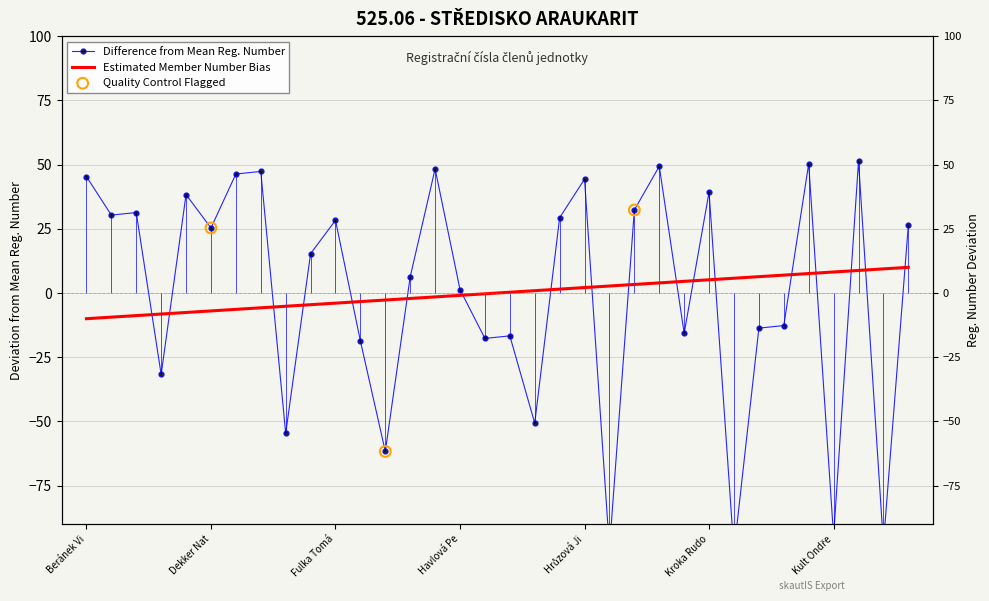

What is the change in value from Bolehovská Julie to Fulka Tomáš?

-2.0